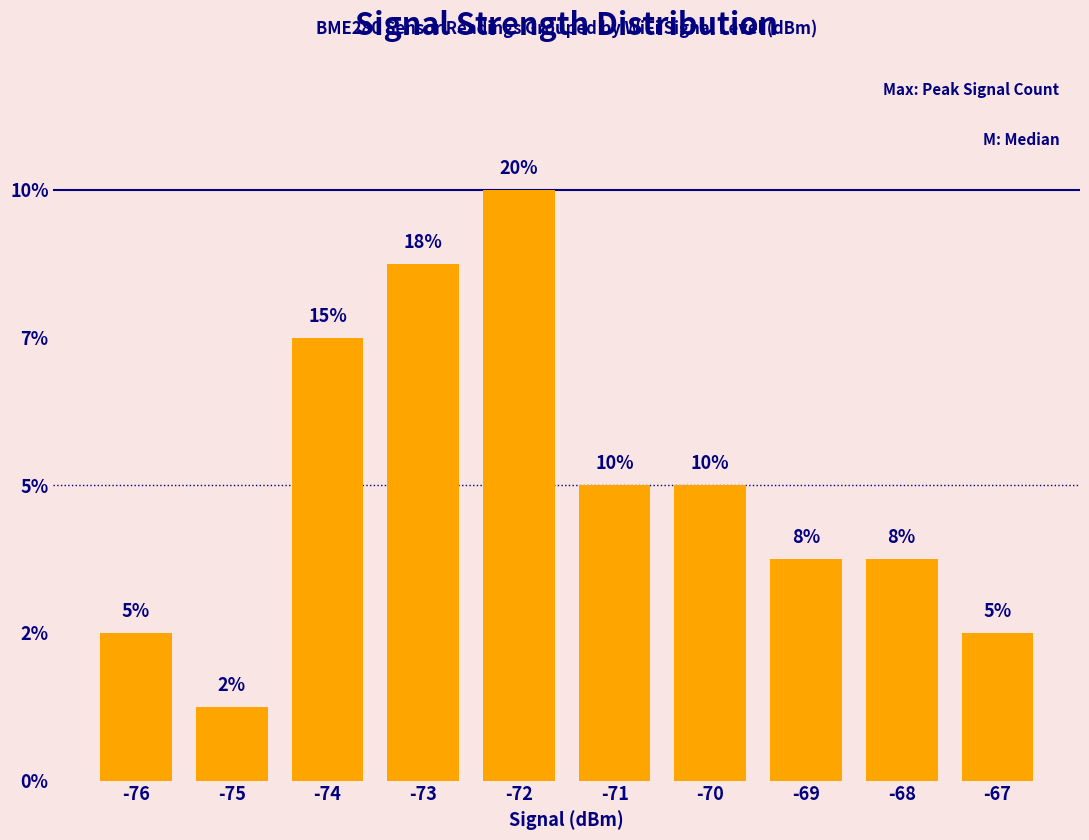

Are the bars horizontal?

No